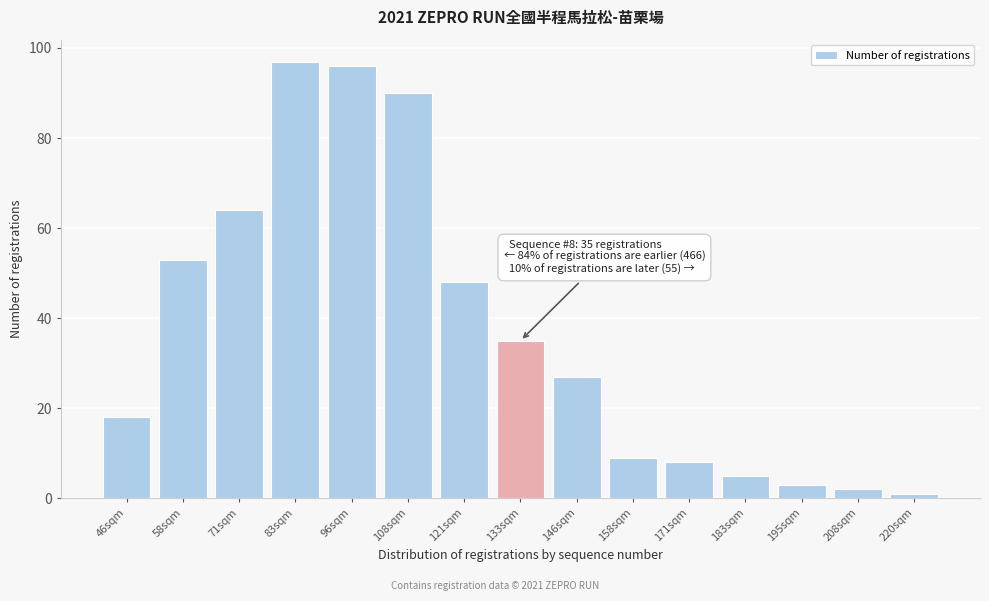

Reading left to right, list all the values displayed in this chart.

46sqm=18	58sqm=53	71sqm=64	83sqm=97	96sqm=96	108sqm=90	121sqm=48	133sqm=35	146sqm=27	158sqm=9	171sqm=8	183sqm=5	195sqm=3	208sqm=2	220sqm=1